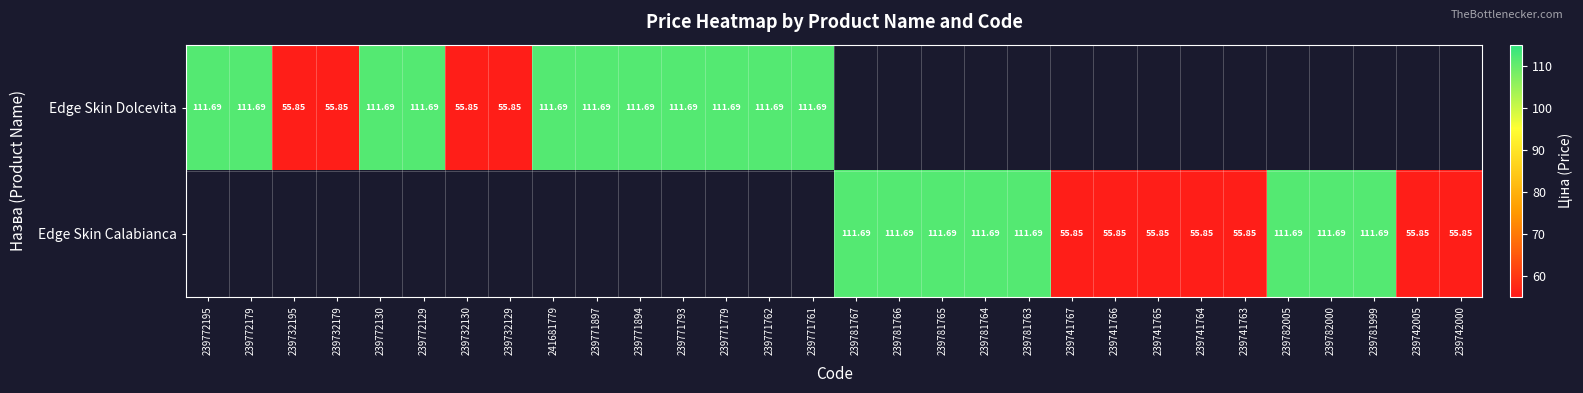

Is the value of Edge Skin Dolcevita at 239741766 greater than the value of Edge Skin Calabianca at 239741765?

No